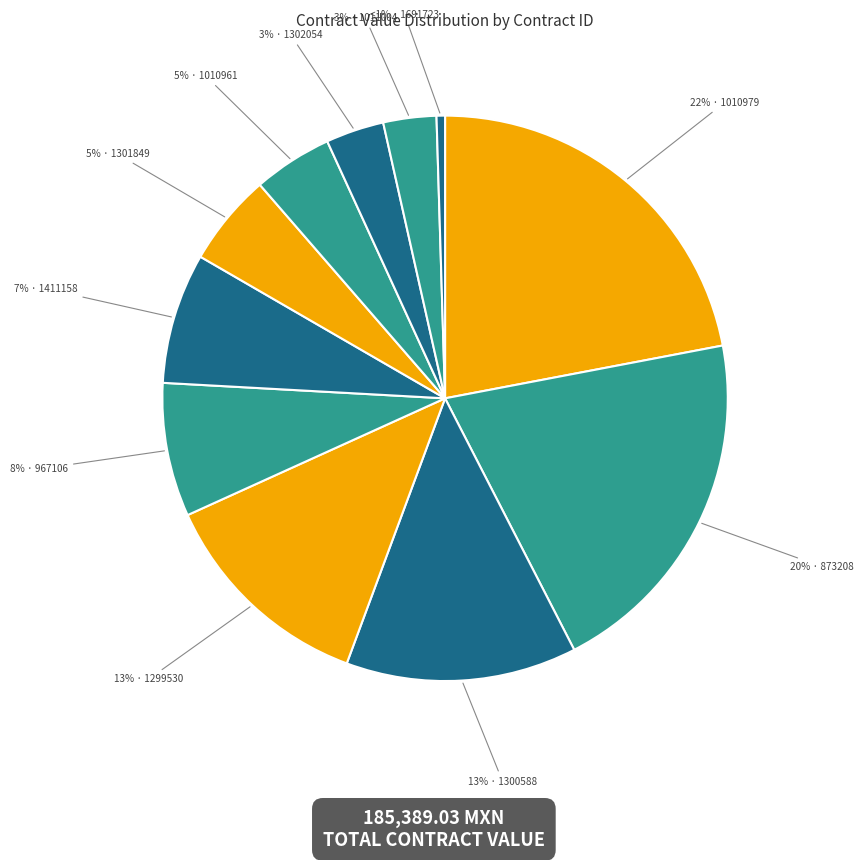

How many segments does this pie chart have?

11